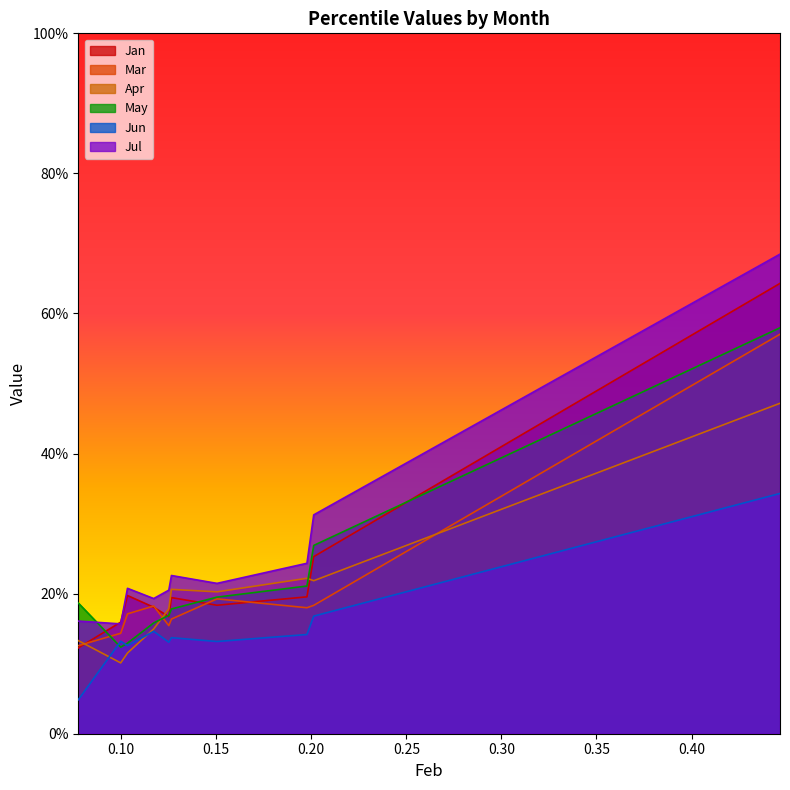

Is it true that May equals 0.3 at pct45?

False